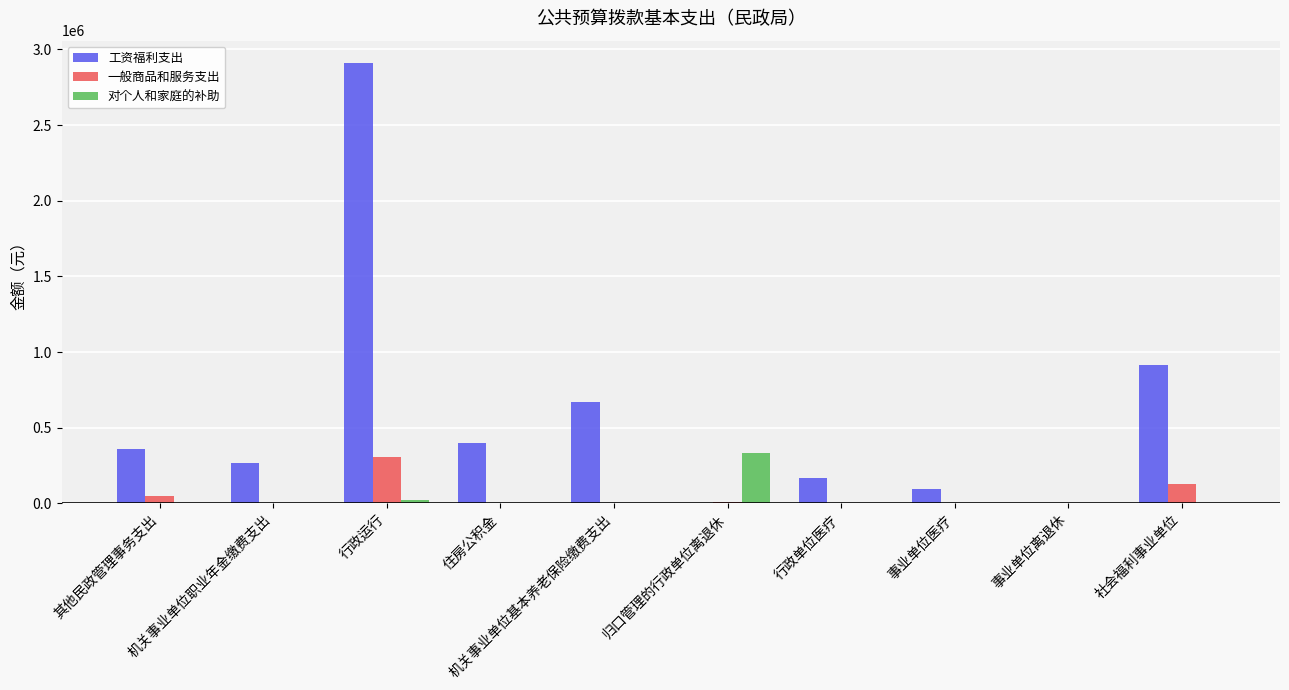

What is the greatest value displayed?

2912310.0